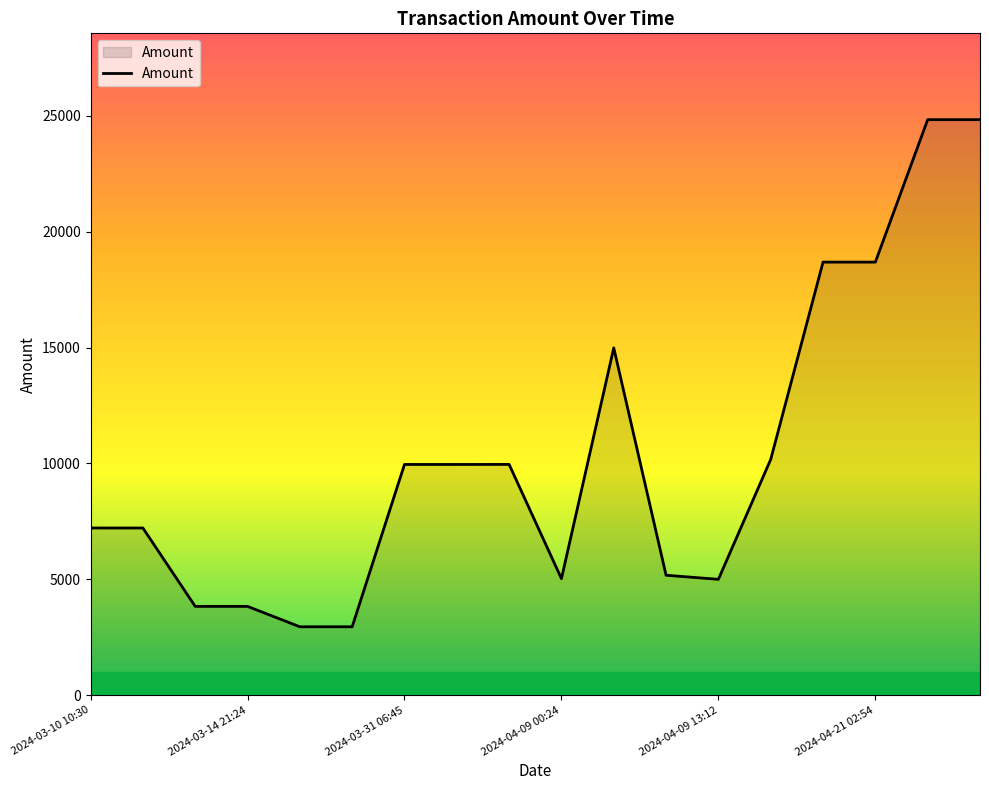

What is the maximum value shown in the chart?

24837.7